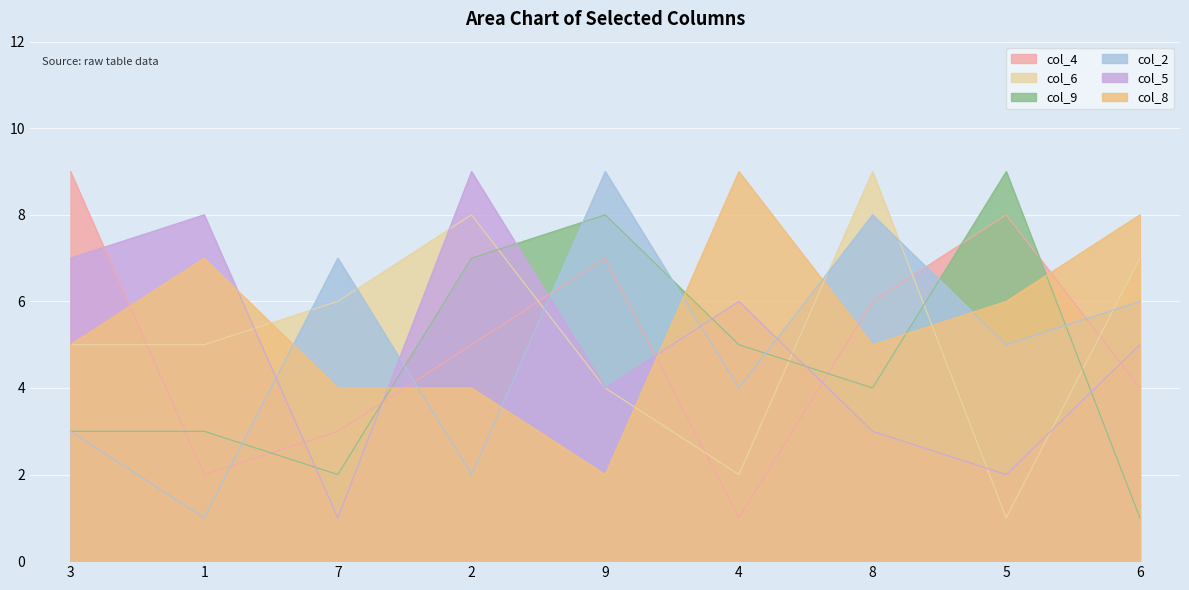

Is the value of col_9 at 4 greater than the value of col_6 at 1?

No